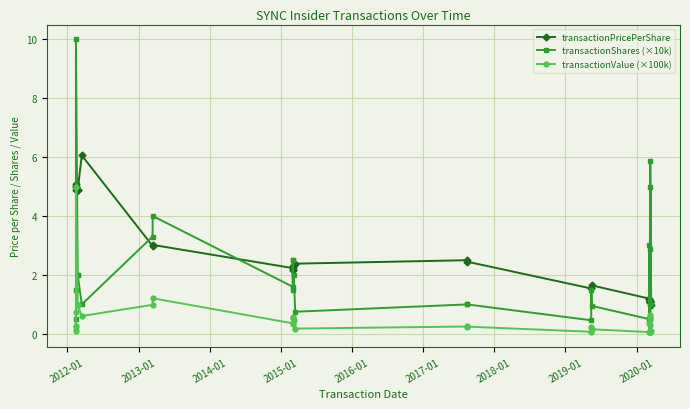

Rank the series by their average value, from highest to lowest.

transactionPricePerShare, transactionShares (×10k), transactionValue (×100k)